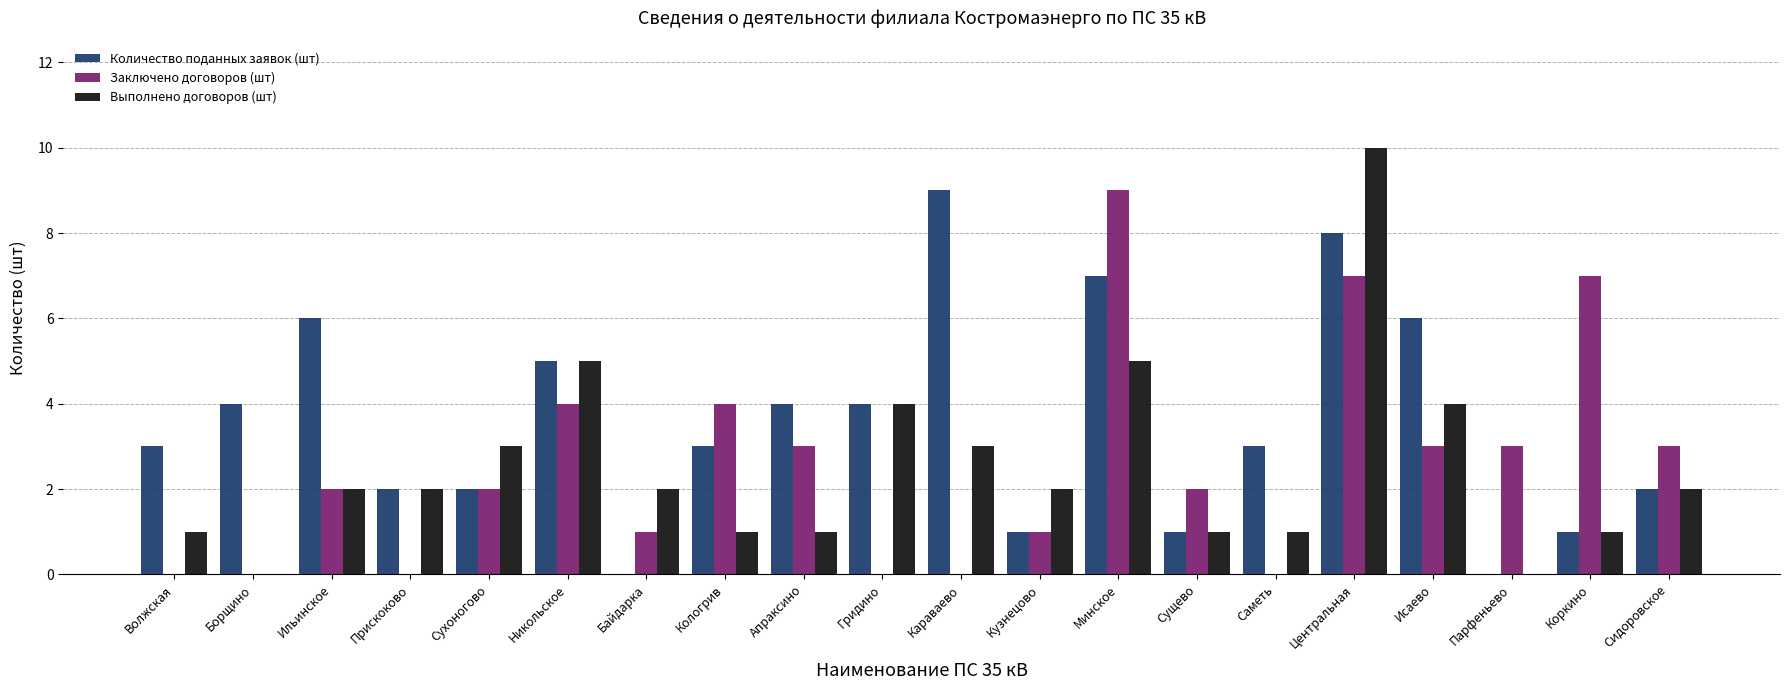

What is the sum of all Выполнено договоров (шт) values?

50